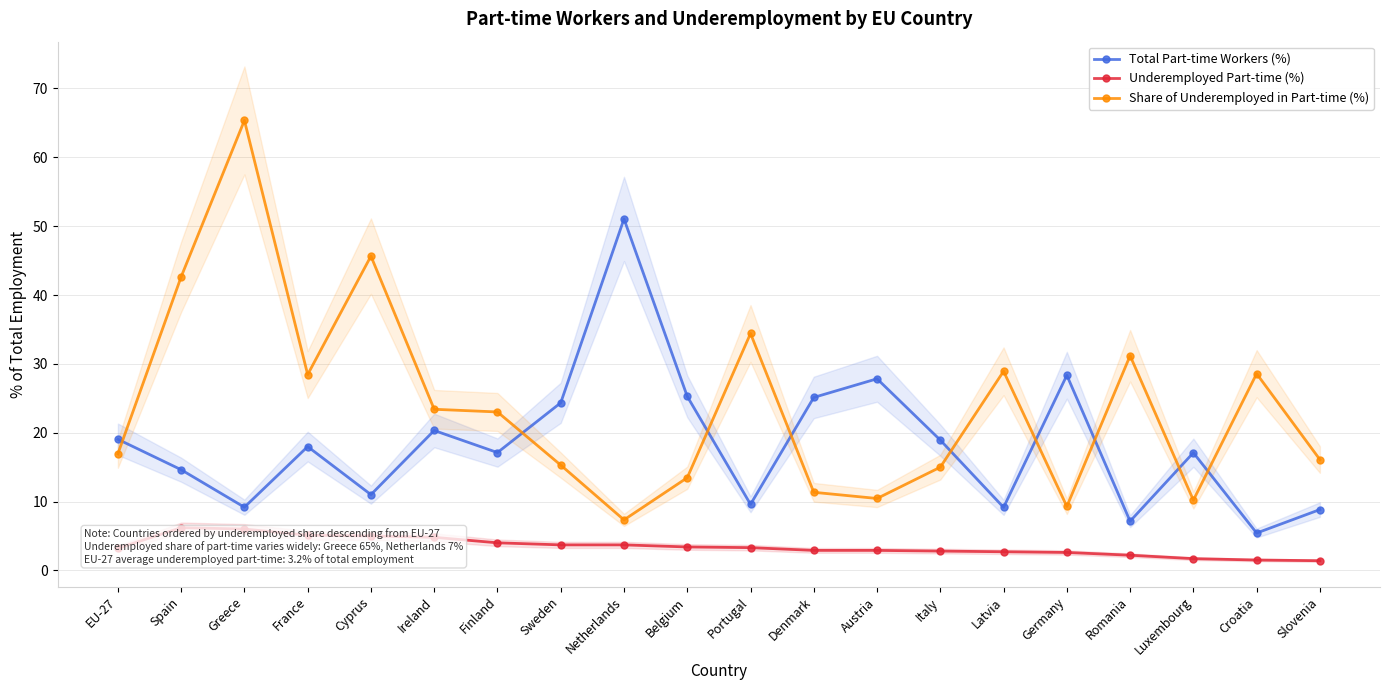

The value of Share of Underemployed in Part-time (%) at Greece is 65.4. True or false?

True